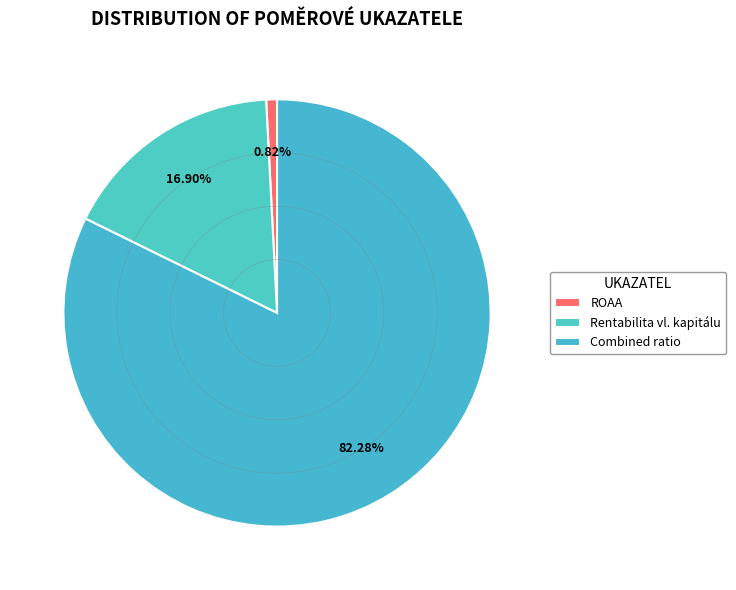

What percentage is the rentabilita průměrného vlastního kapitálu slice, to the nearest percent?

17%